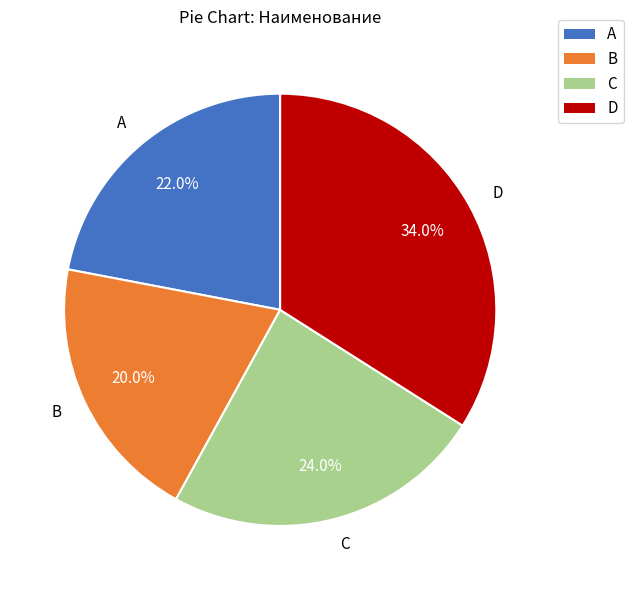

Rank the categories by value from highest to lowest.

D, C, A, B